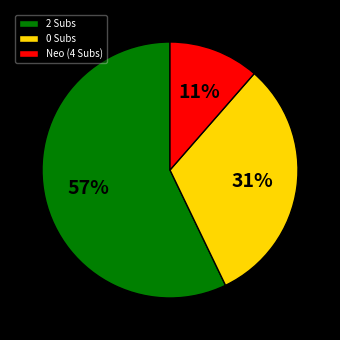

To the nearest percent, what is the difference between the largest and smallest slice percentages?

46%